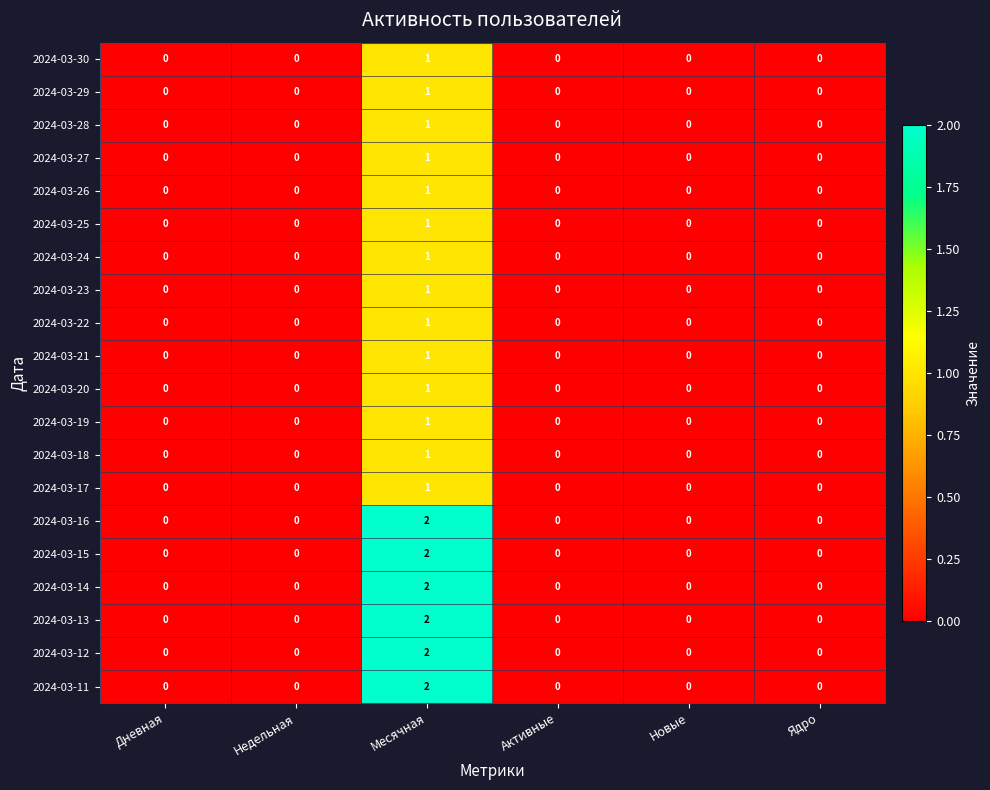

Is it true that 2024-03-27 equals 1 at Месячная?

True